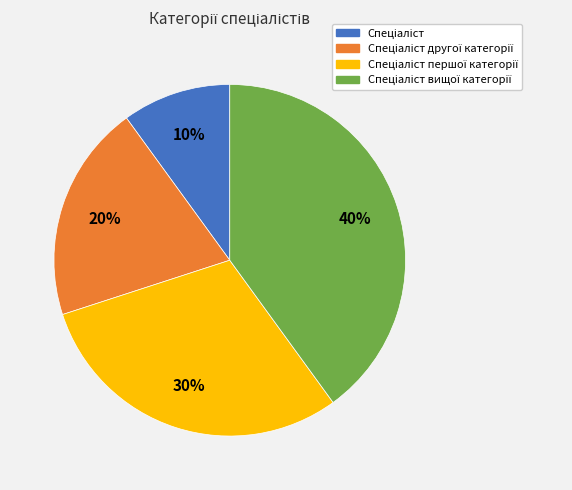

Does any single category account for the majority?

No